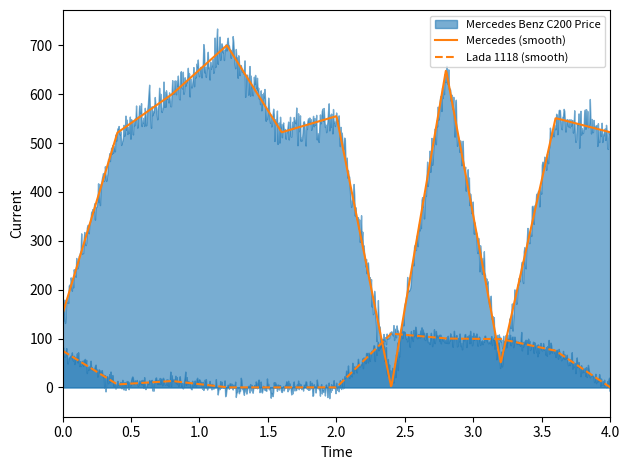

Reading left to right, transcribe all the data shown in this chart.

Mercedes Benz C200 Price: 150	521	600	700	522	555	0	650	50	551	522
Lada 1118 Price: 75	6	13	0	0	0	110	100	99	75	0